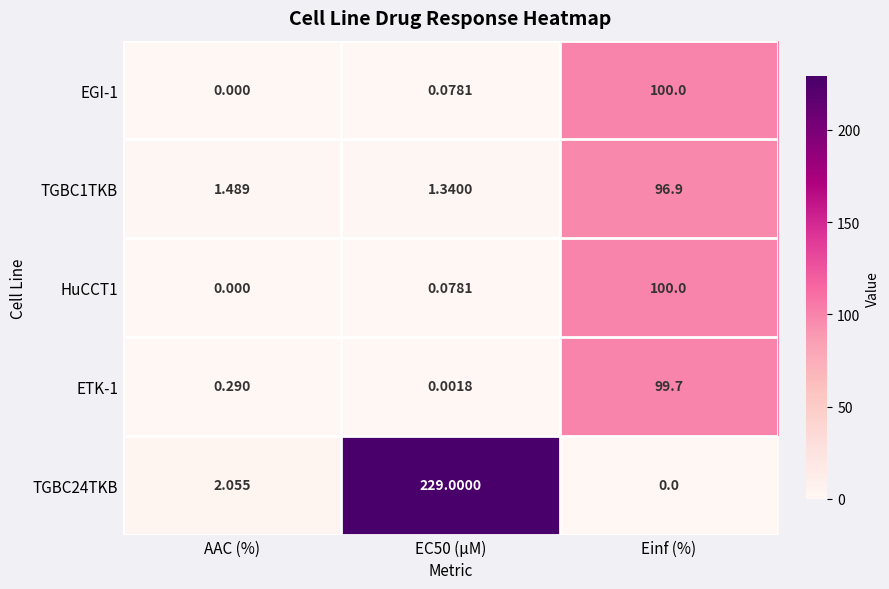

Which category has the lowest value in the EGI-1 series?

AAC (%)